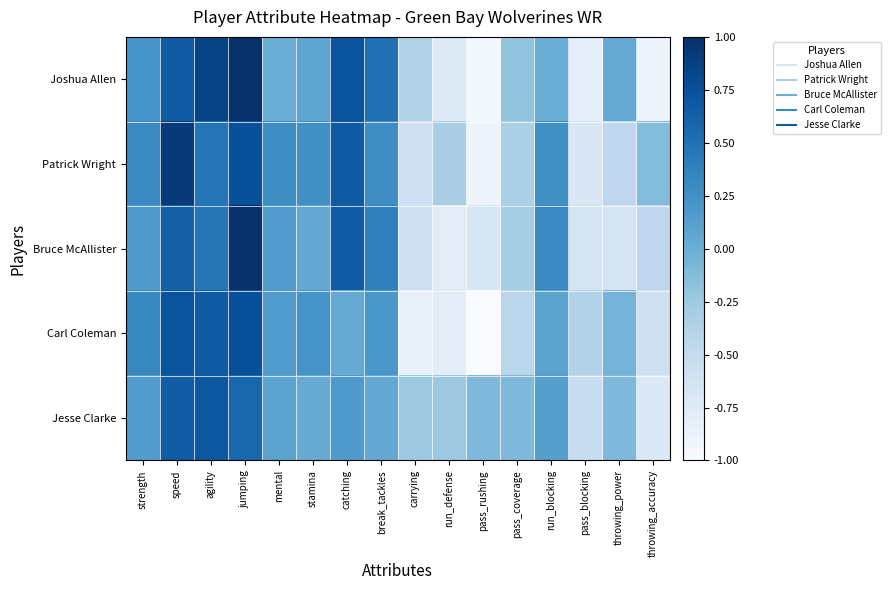

Rank the series by their maximum value, from highest to lowest.

Joshua Allen, Bruce McAllister, Patrick Wright, Carl Coleman, Jesse Clarke